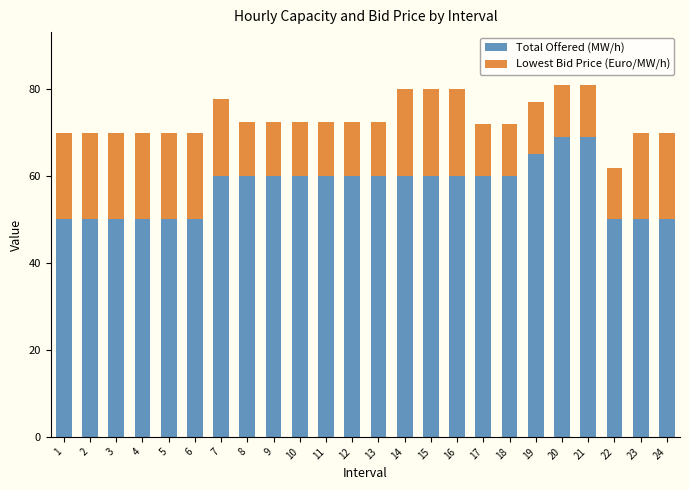

What is the sum of the Total Offered (MW/h) values at 19 and 24?

115.0